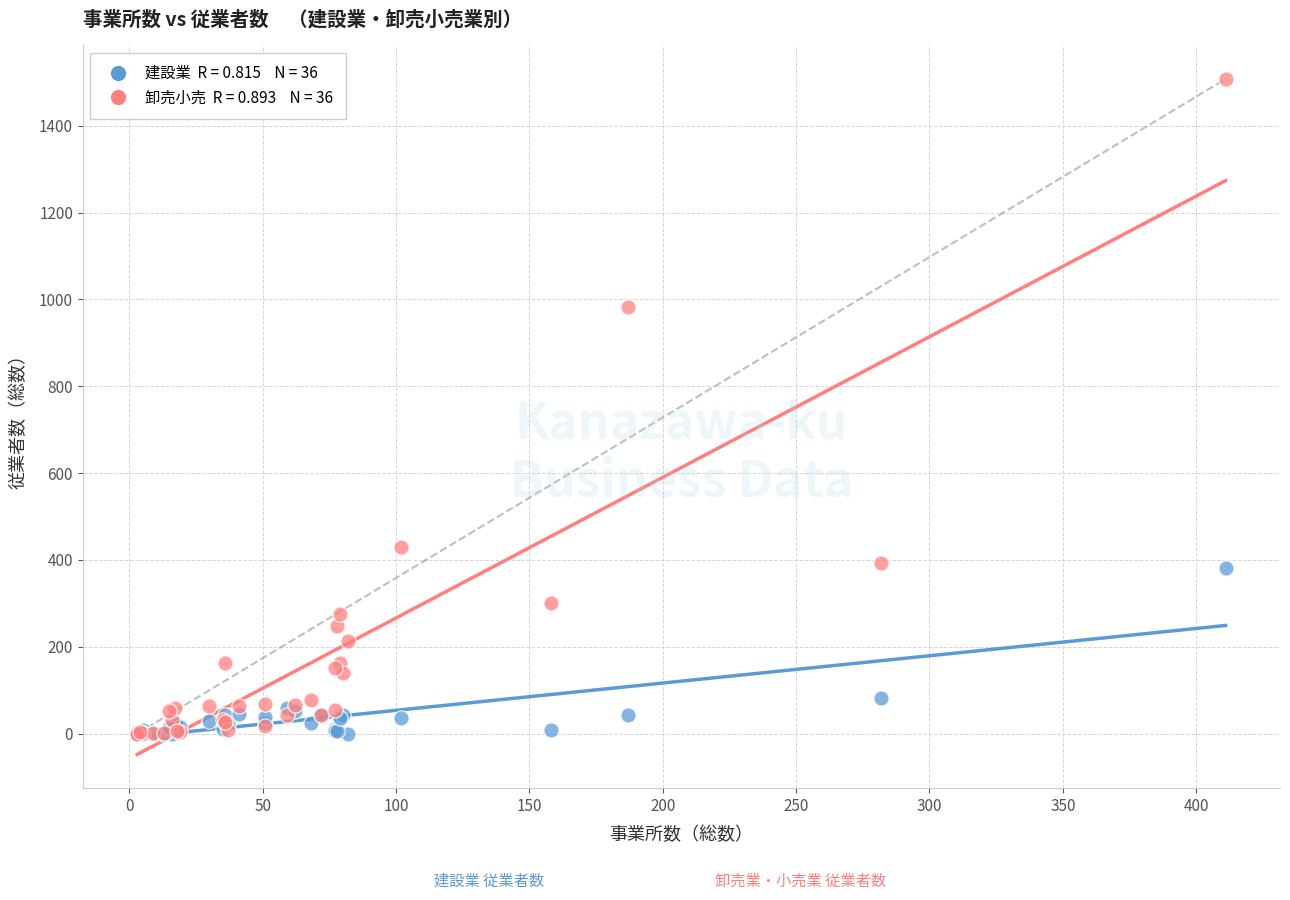

Across all series, what Y value is closest to 754?

983